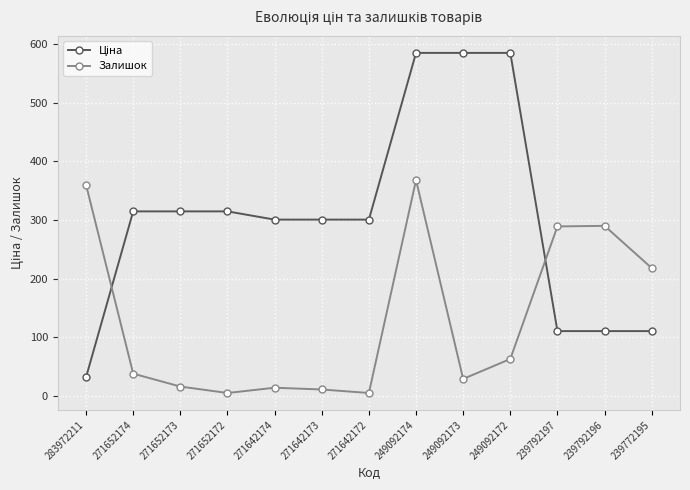

Which series changed the most between 283972211 and 239772195?

Залишок